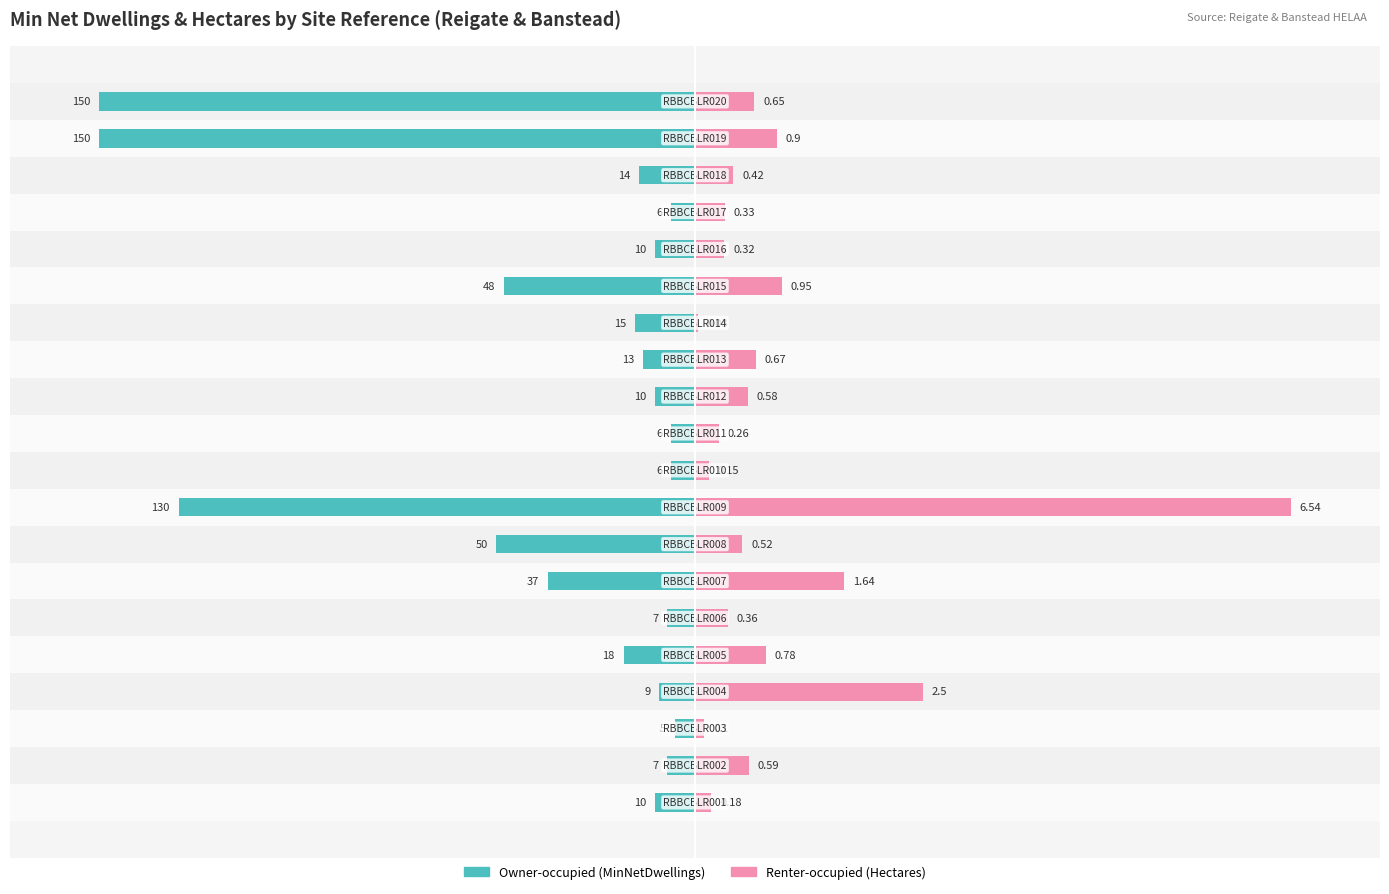

What are all the series names shown in the legend?

Owner-occupied (MinNetDwellings), Renter-occupied (Hectares)